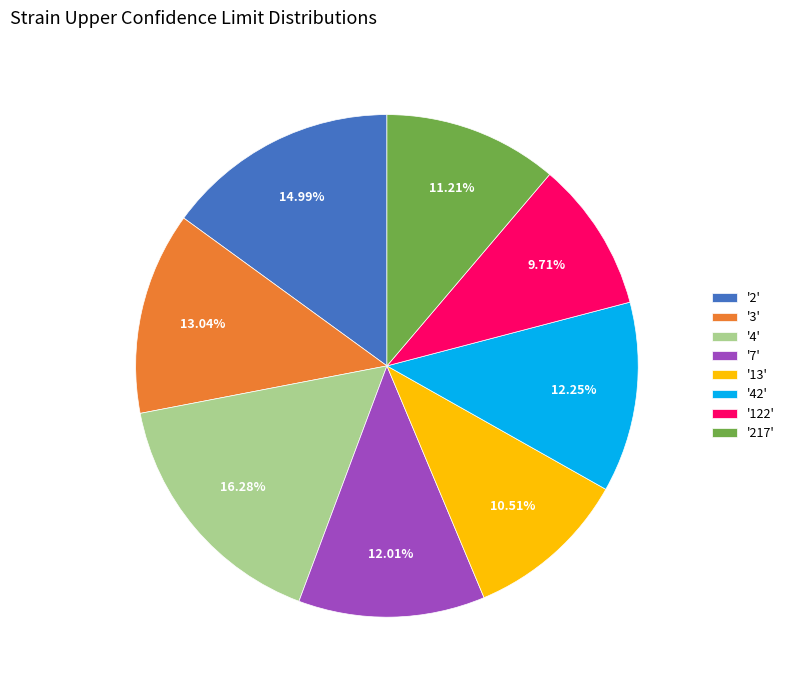

Combined, do '122' and '42' account for over 50%?

No